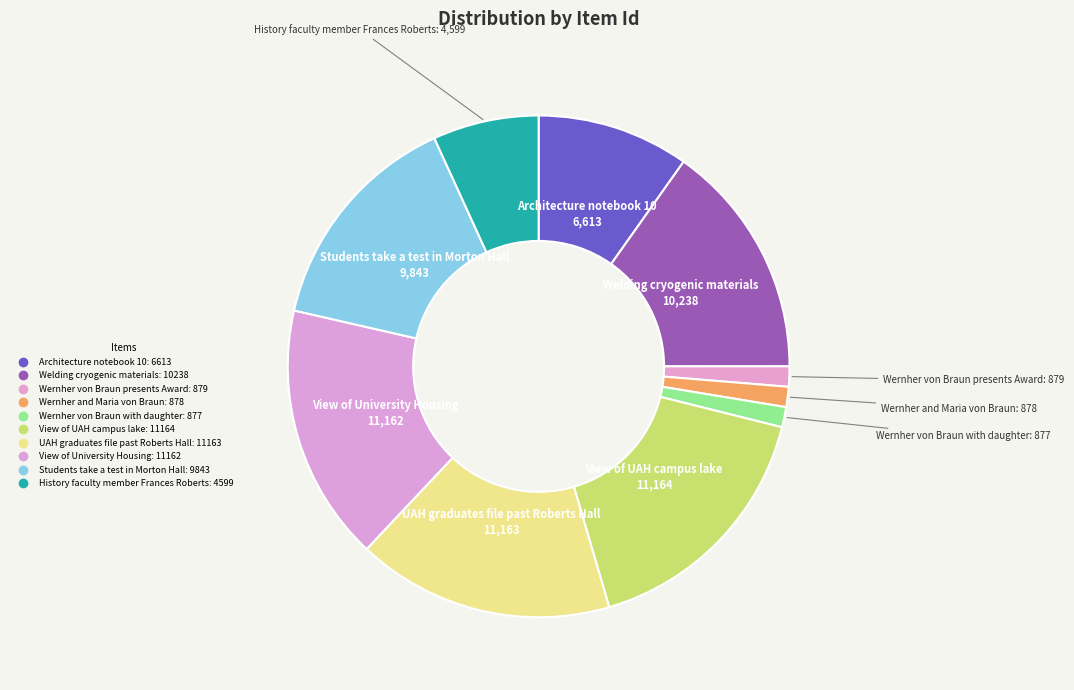

To the nearest percent, what is the average slice percentage?

10%